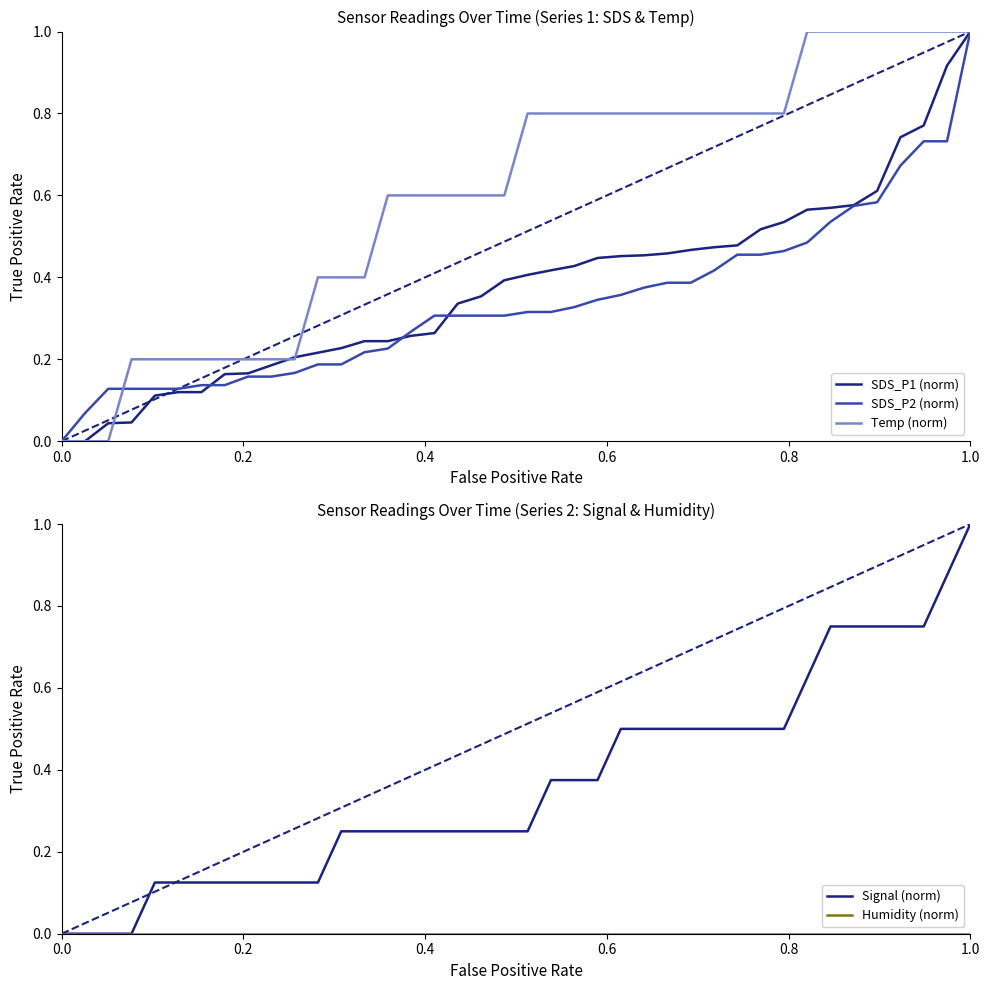

What is the average value of the SDS_P1 (norm) series?

0.4